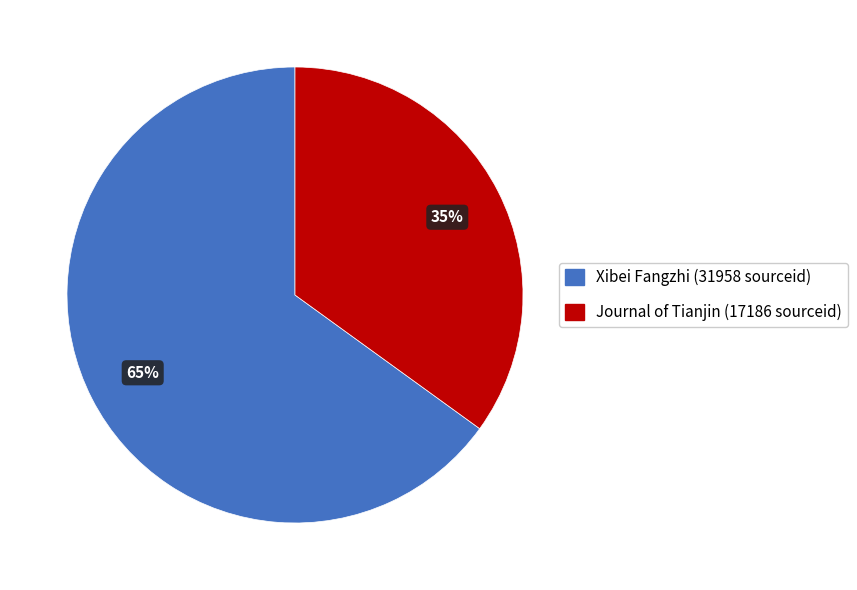

Count the number of slices in the pie.

2